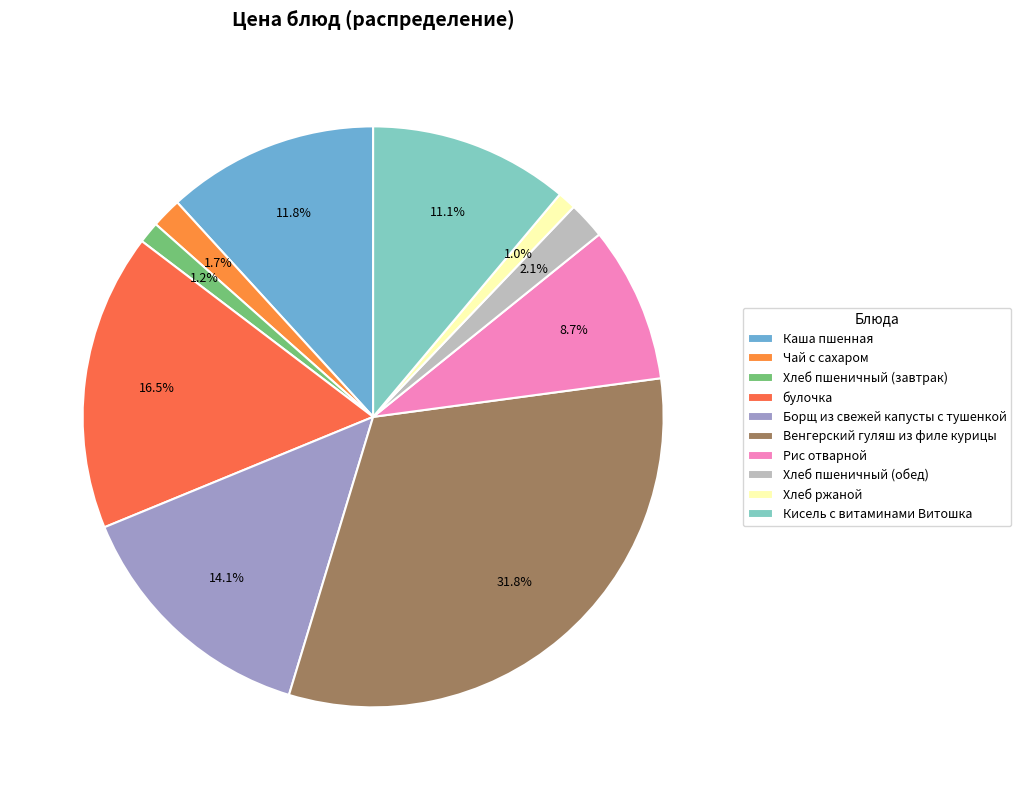

How many segments does this pie chart have?

10